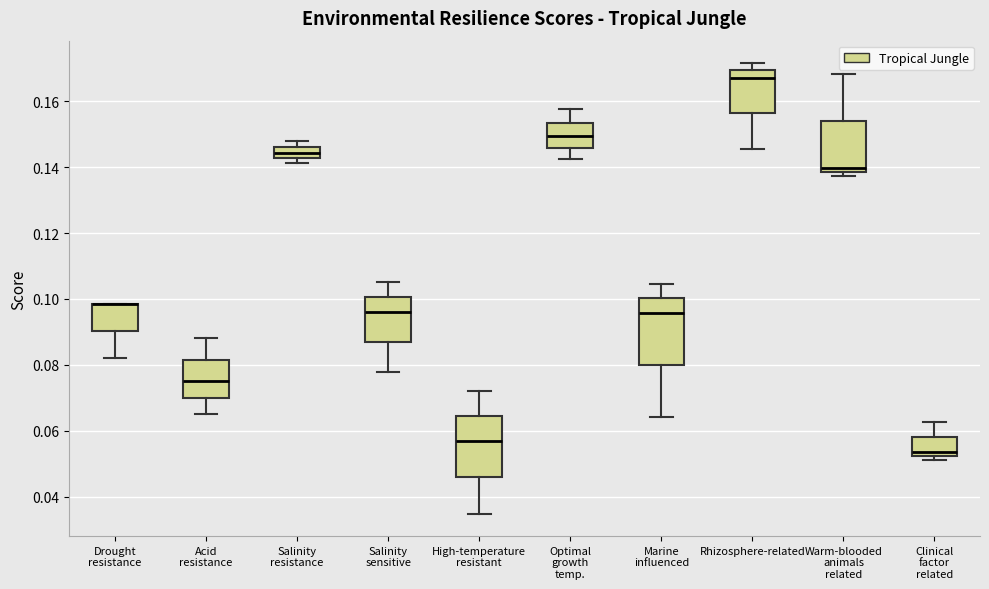

Reading left to right, read every box against the y-axis: the position of its median line, the range the box covers, and the ends of its whiskers. The values are not printed on the chart, so give them approximately, as read against the axis.

Drought resistance: median 0.098 (drawn on the box's upper edge), box 0.090 to 0.098, whiskers 0.082 to 0.098
Acid resistance: median 0.074, box 0.070 to 0.082, whiskers 0.066 to 0.088
Salinity resistance: median 0.144, box 0.142 to 0.146, whiskers 0.142 (just below the box's lower edge) to 0.148
Salinity sensitive: median 0.096, box 0.086 to 0.100, whiskers 0.078 to 0.106
High-temperature resistant: median 0.058, box 0.046 to 0.064, whiskers 0.034 to 0.072
Optimal growth temp.: median 0.150, box 0.146 to 0.154, whiskers 0.142 to 0.158
Marine influenced: median 0.096, box 0.080 to 0.100, whiskers 0.064 to 0.104
Rhizosphere-related: median 0.168, box 0.156 to 0.170, whiskers 0.146 to 0.172
Warm-blooded animals related: median 0.140, box 0.138 to 0.154, whiskers 0.138 (just below the box's lower edge) to 0.168
Clinical factor related: median 0.054, box 0.052 to 0.058, whiskers 0.050 to 0.062